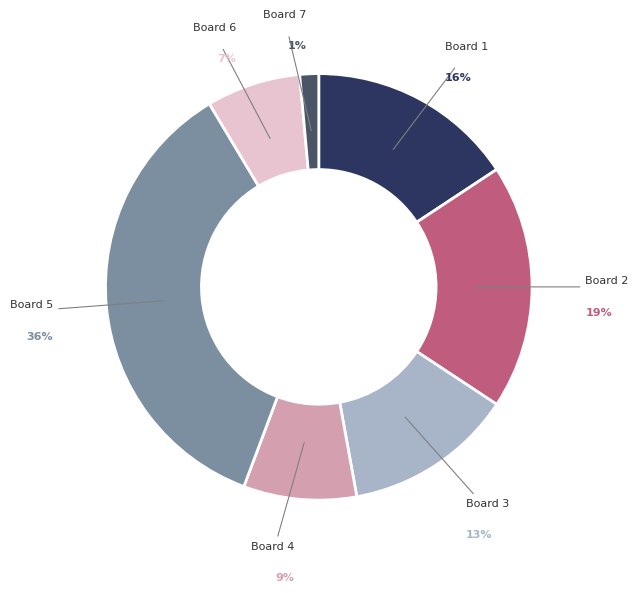

Count the number of slices in the pie.

7